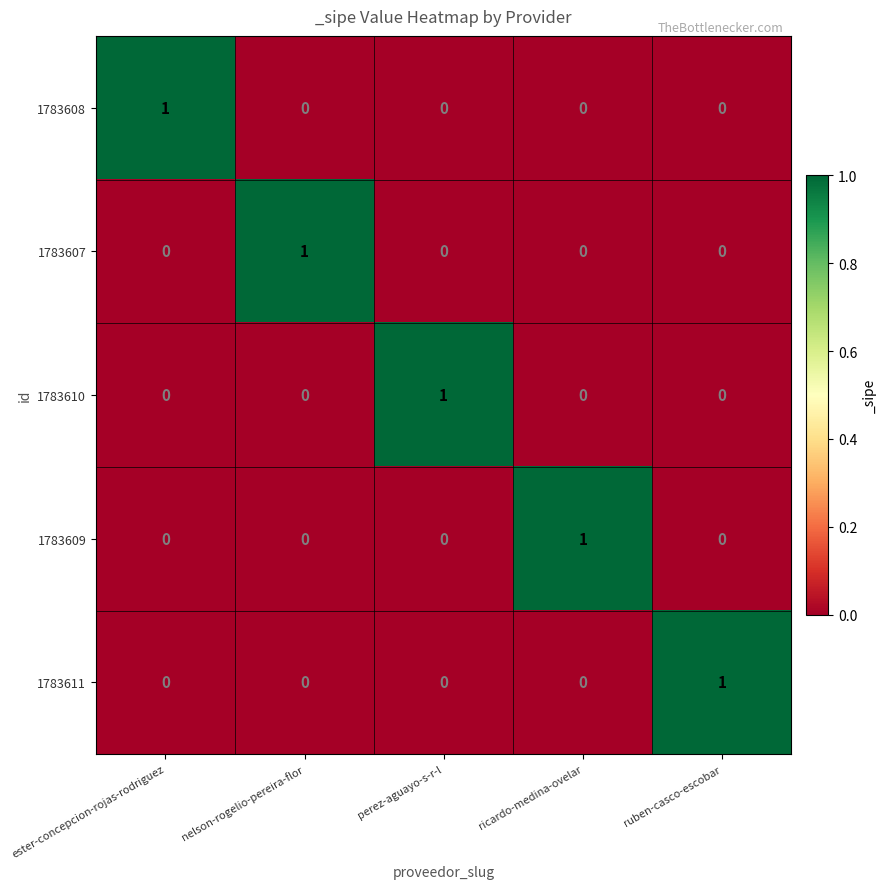

How many 1783608 values are between 0 and 1?

5